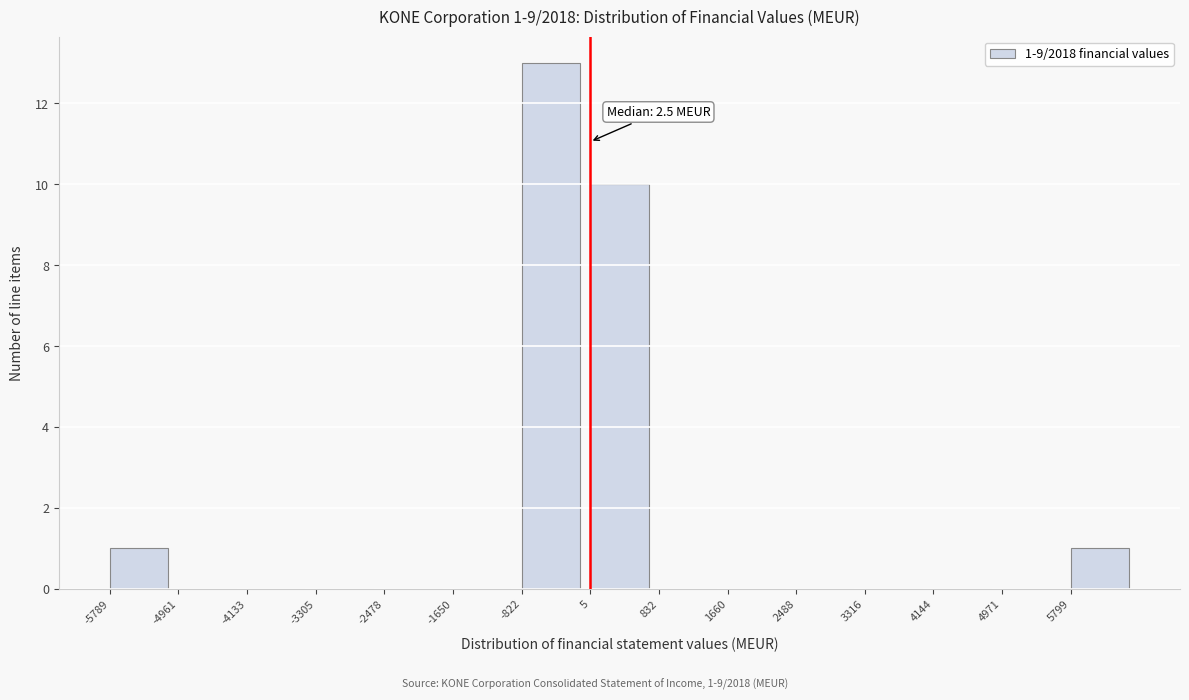

Over which range of the x-axis is the bar tallest?

-800 to 0